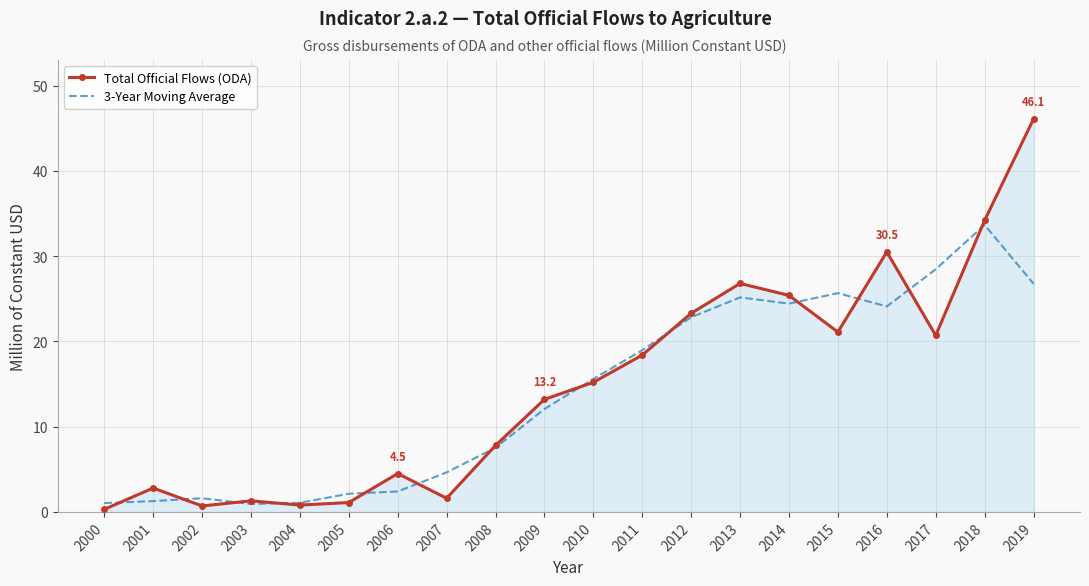

What is the total value across all series at 2006?

6.9